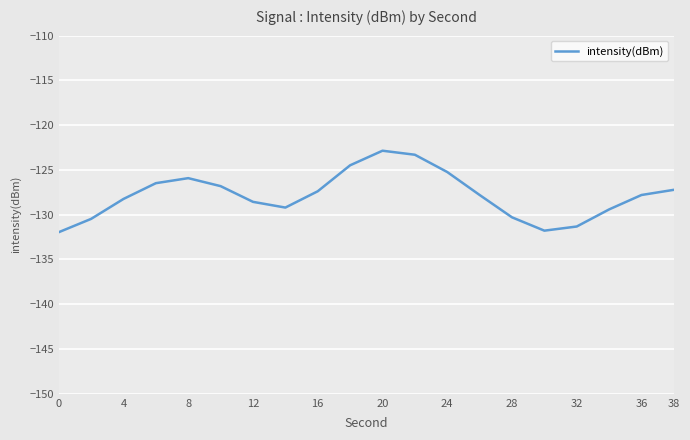

What is the minimum value shown in the chart?

-132.0